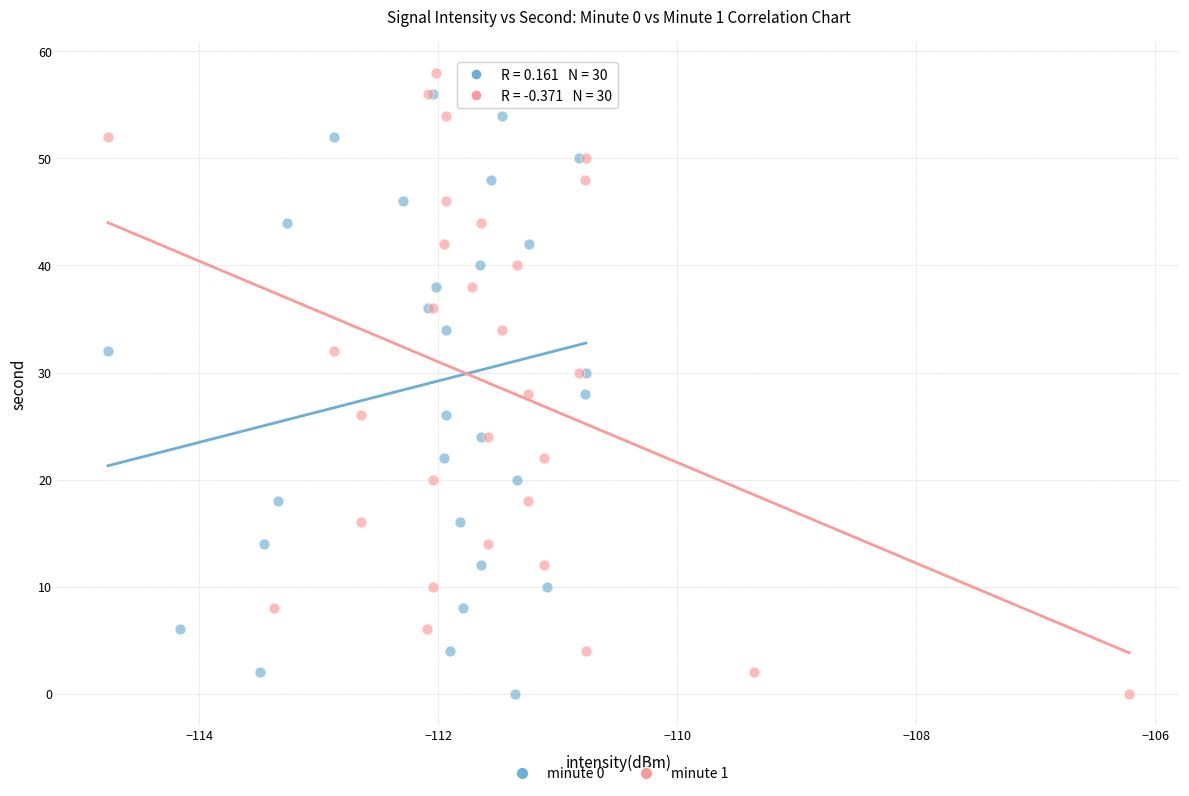

What are all the series names shown in the legend?

minute 0, minute 1